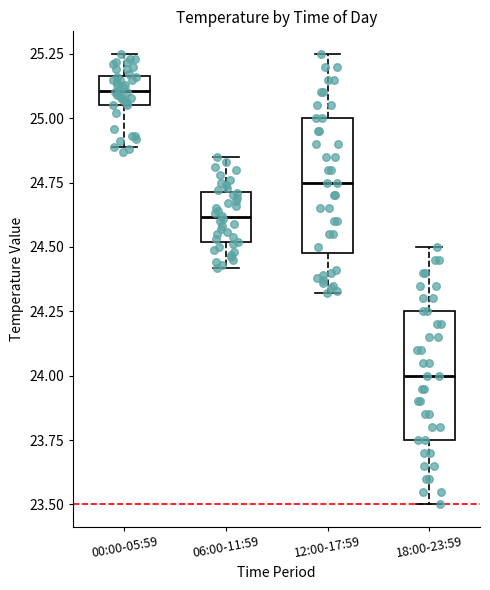

Reading left to right, transcribe this box plot: for each box, give where its median line is, the range the box spans, and where its two whiskers end, as read against the y-axis. The values are not printed on the chart, so give them approximately, as read against the axis.

00:00-05:59: median 25.10, box 25.05 to 25.15, whiskers 24.90 to 25.25
06:00-11:59: median 24.60, box 24.50 to 24.70, whiskers 24.40 to 24.85
12:00-17:59: median 24.75, box 24.50 to 25.00, whiskers 24.30 to 25.25
18:00-23:59: median 24.00, box 23.75 to 24.25, whiskers 23.50 to 24.50